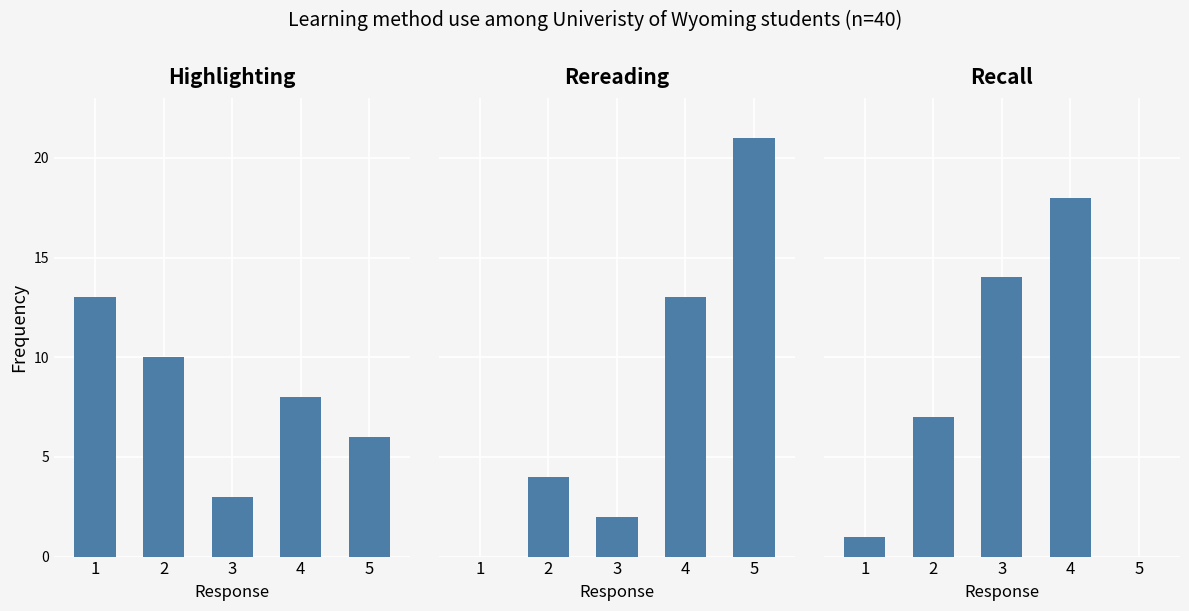

Count the number of data series in this chart.

3